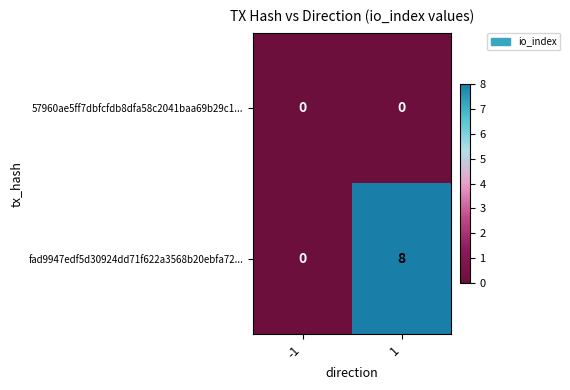

Reading left to right, what are all the values shown in this chart?

57960ae5ff7dbfcfdb8dfa58c2041baa69b29c1...: 0	0
fad9947edf5d30924dd71f622a3568b20ebfa72...: 0	8